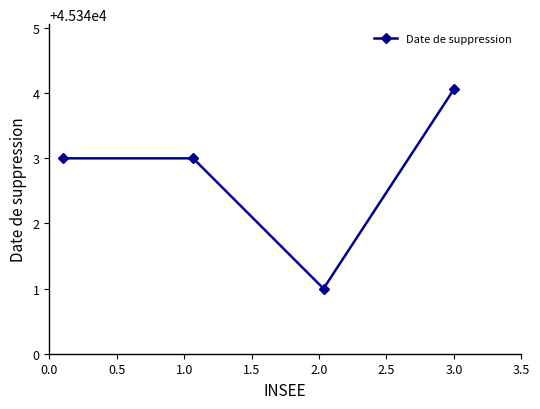

True or false: there are more than 2 points higher than both neighbors.

False